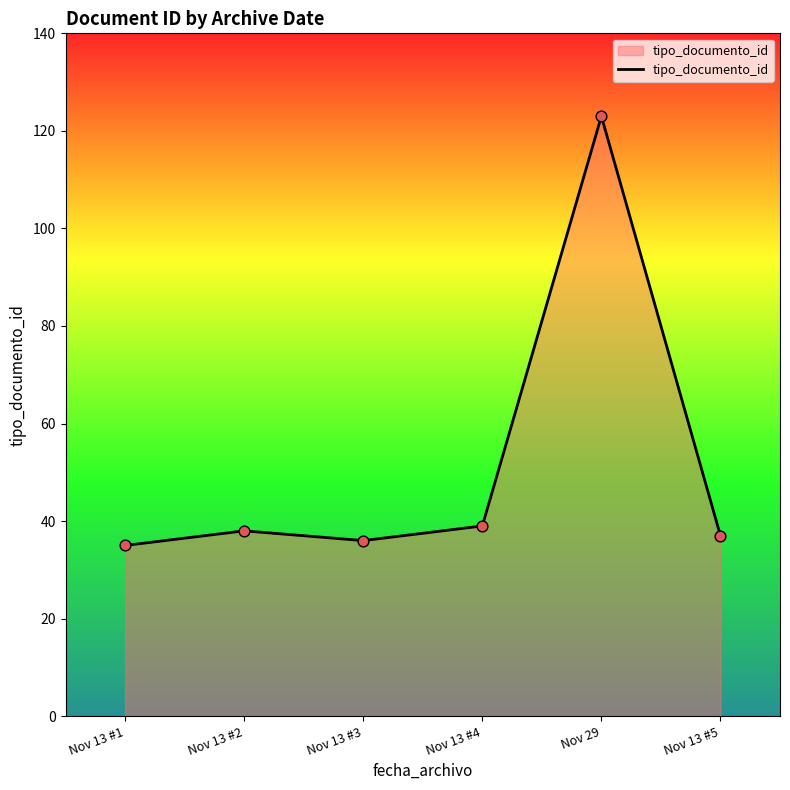

Approximately how many times larger is the value at Nov 13 #1 compared to Nov 29?

0.3